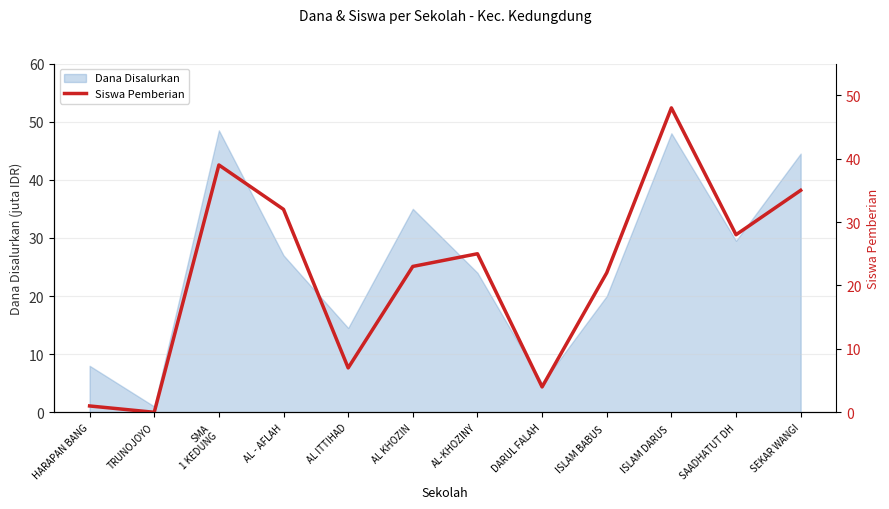

True or false: the data shows 6 at AL-KHOZINY.

False